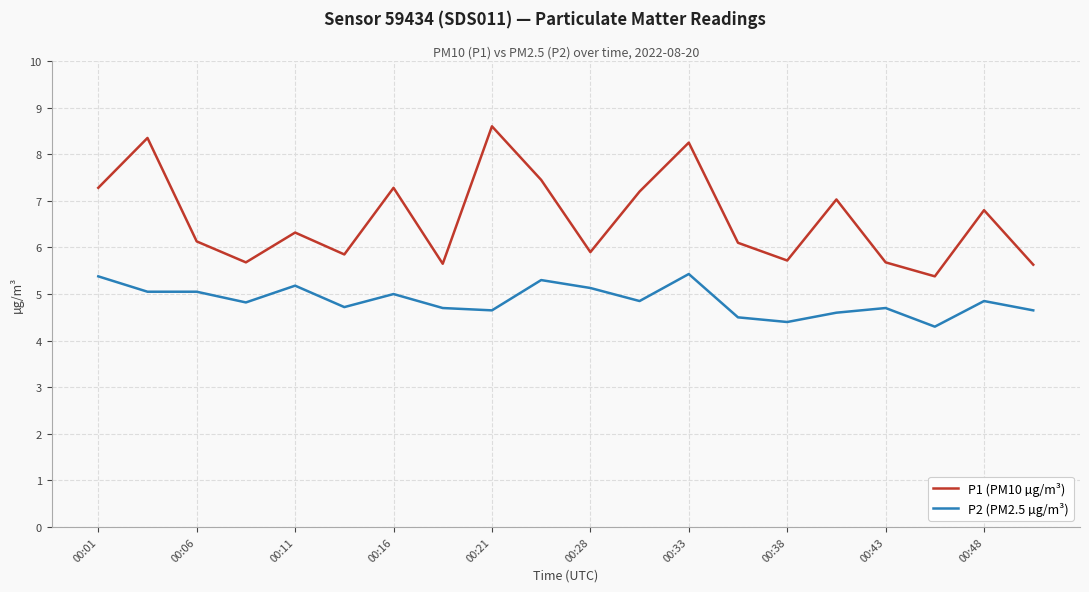

Rank the series by their average value, from highest to lowest.

P1 (PM10 µg/m³), P2 (PM2.5 µg/m³)